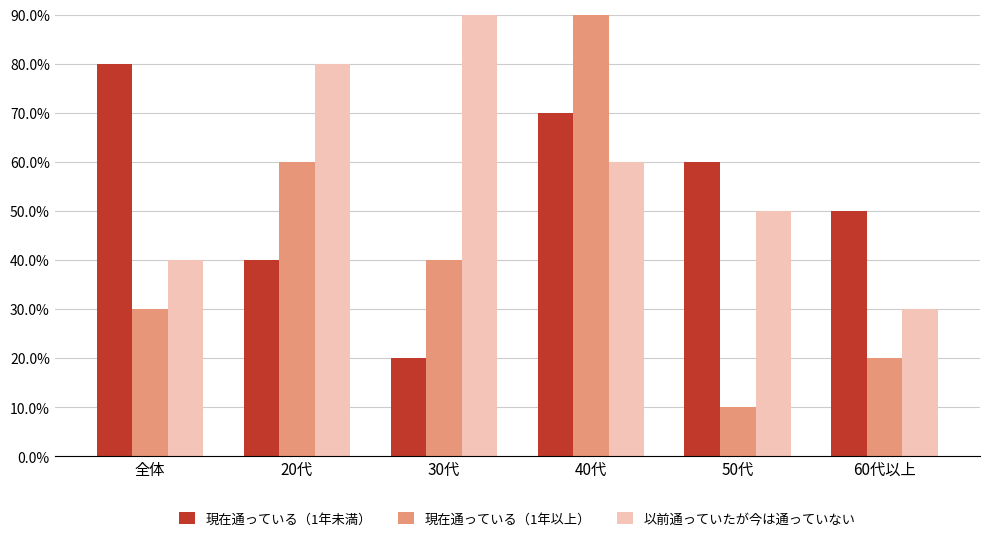

What is the value of the 以前通っていたが今は通っていない bar at the 1st from the left?

40